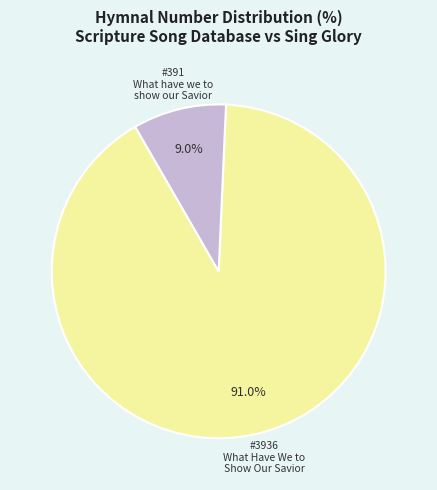

Count the number of slices in the pie.

2